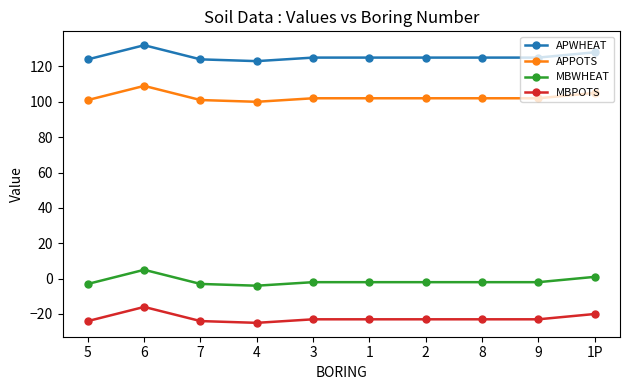

True or false: MBWHEAT and APPOTS intersect in this chart.

False